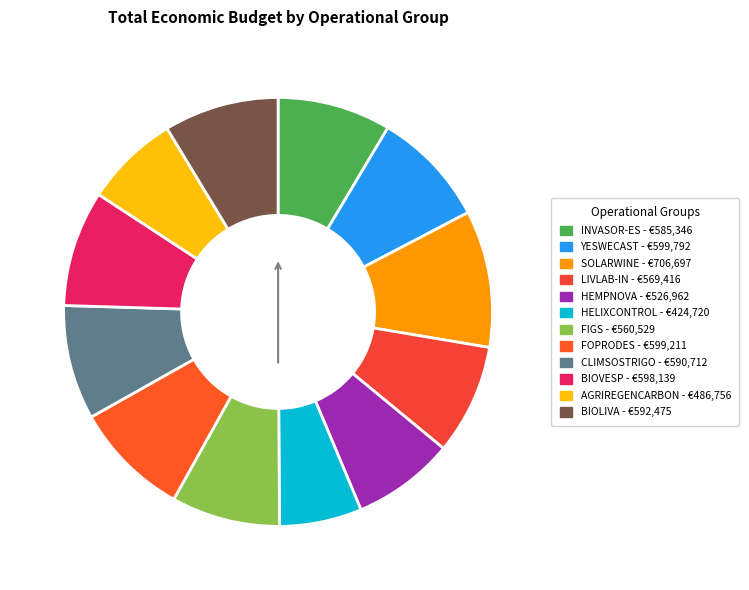

Which slice is the largest?

SOLARWINE